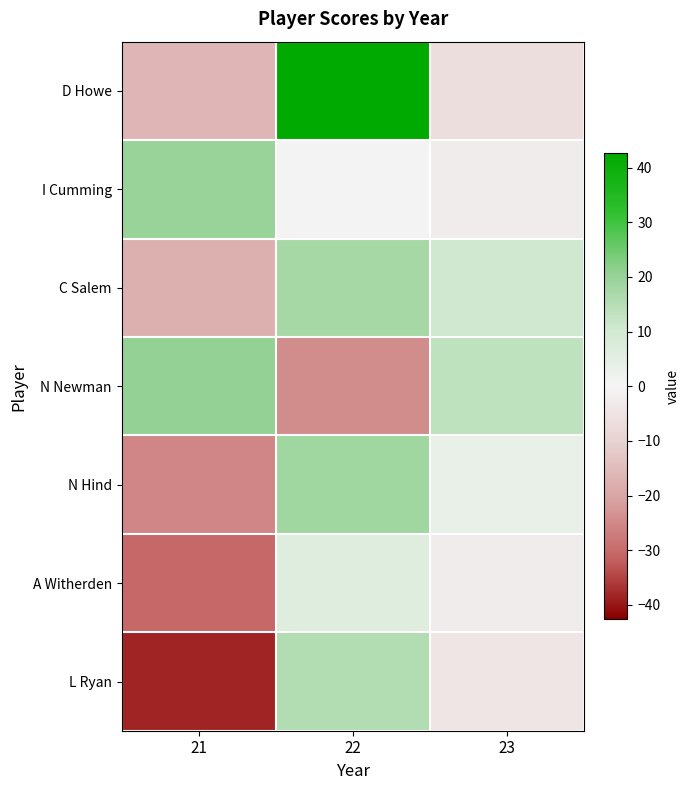

At which category is the sum across all series the highest?

22